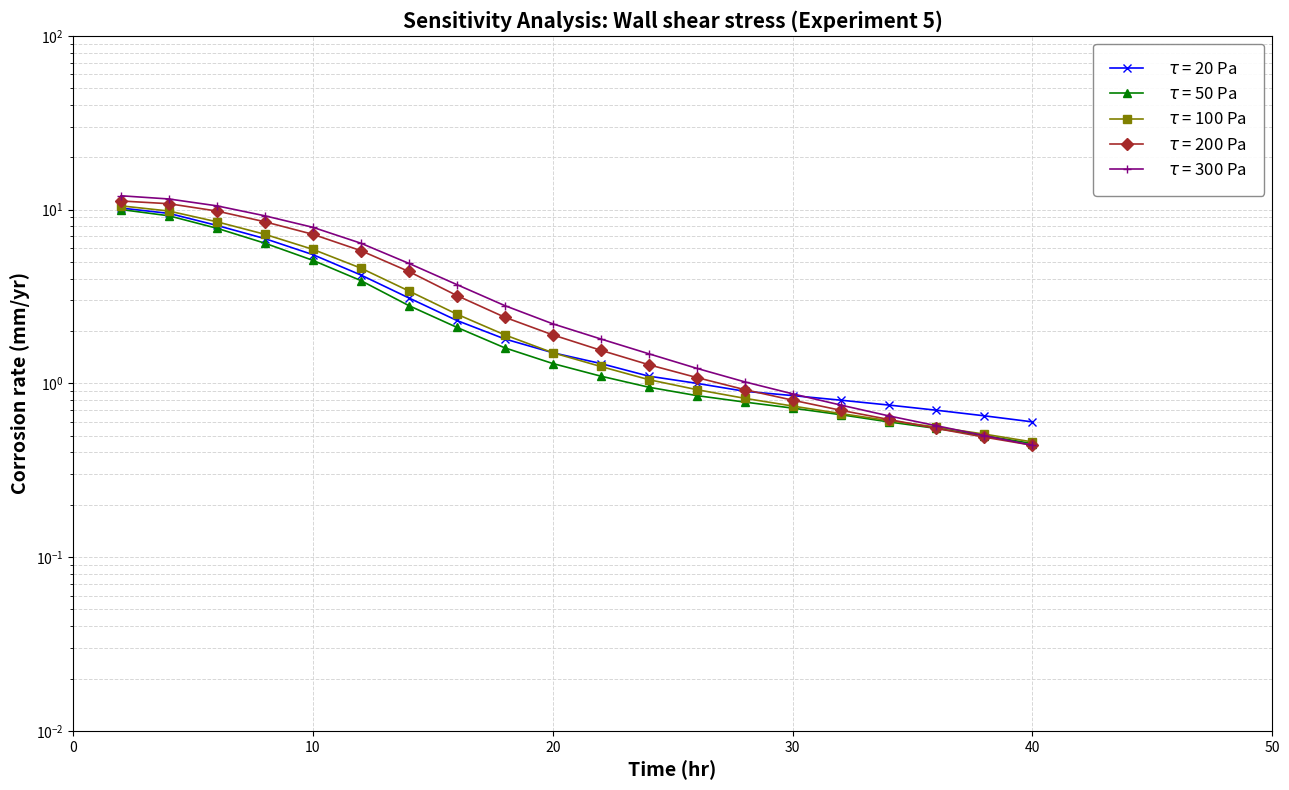

Count the number of categories in the chart.

20